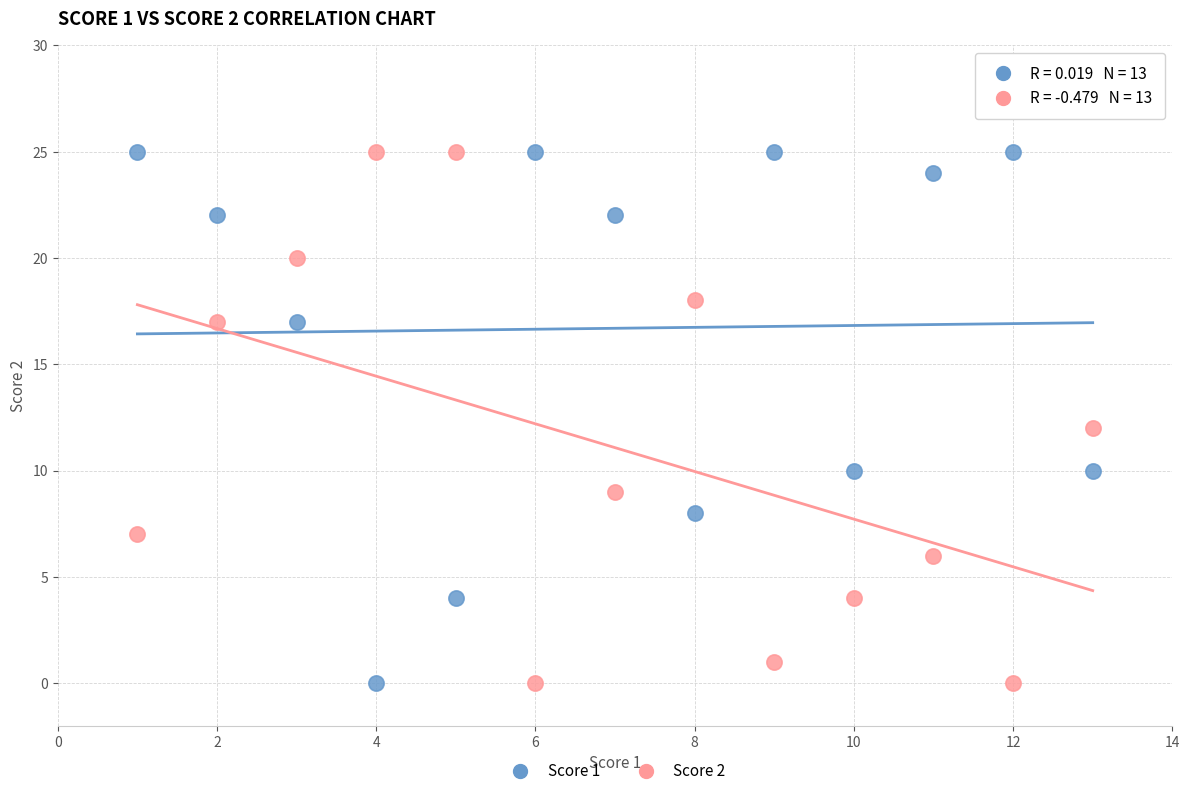

What are all the series names shown in the legend?

Score 1, Score 2